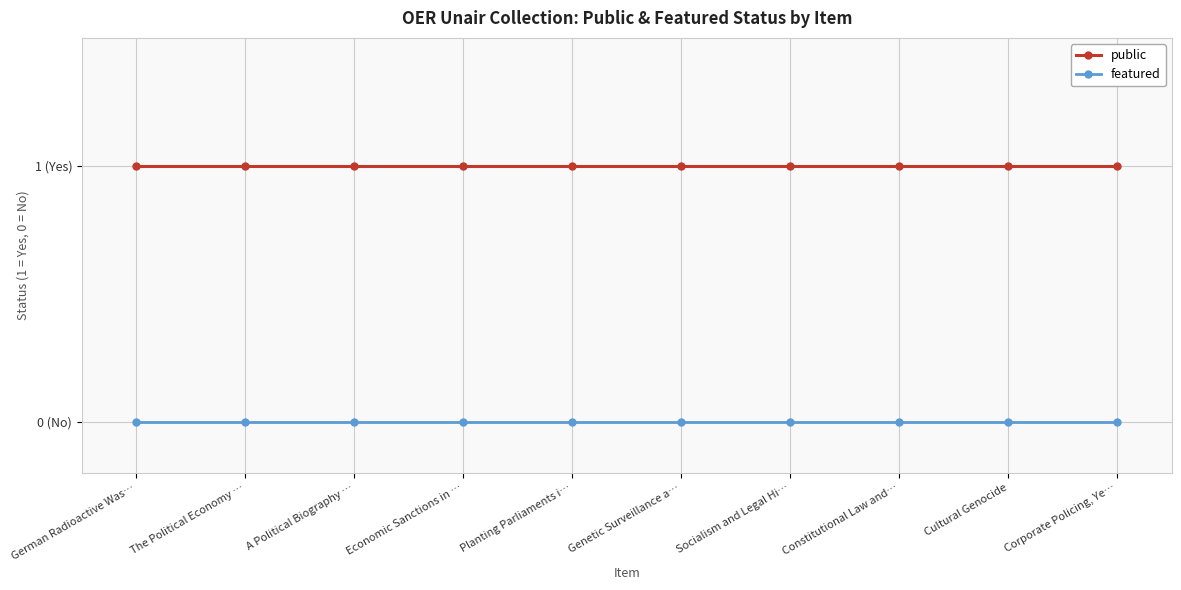

Does the chart display data point markers on the line(s)?

Yes